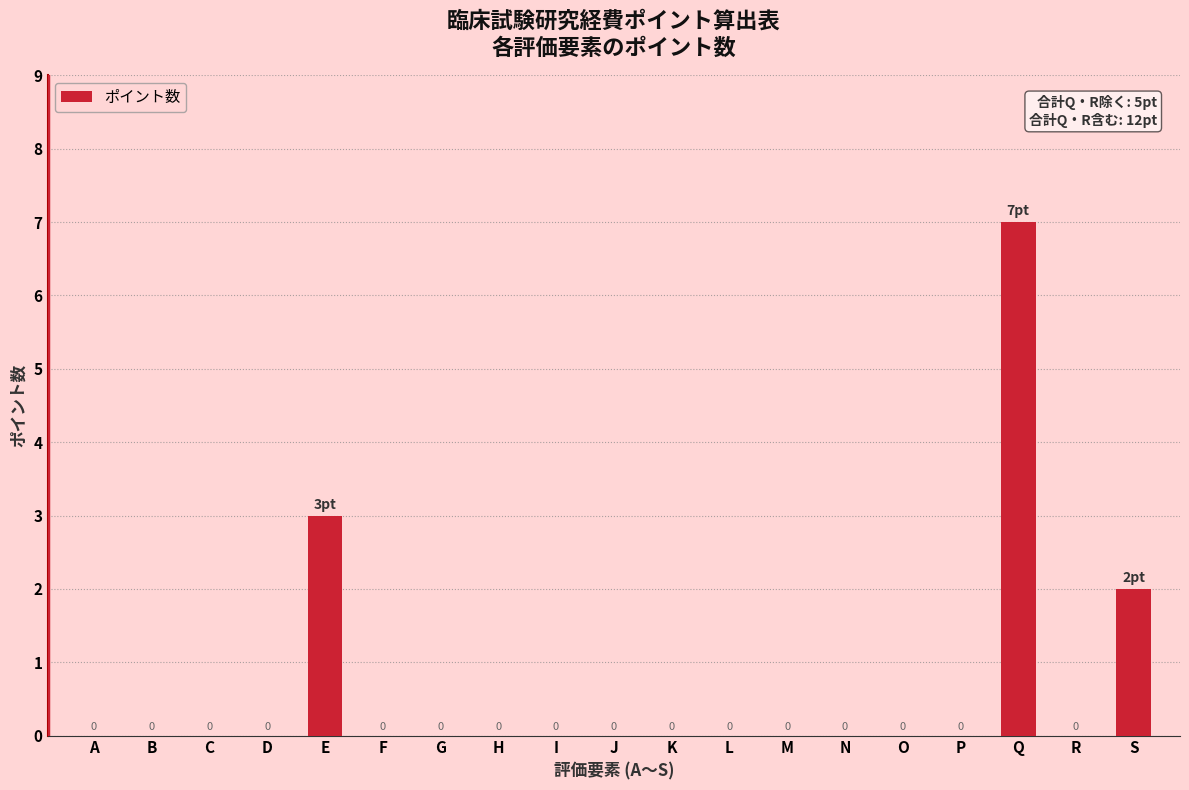

Reading left to right, transcribe all the data shown in this chart.

0	0	0	0	3	0	0	0	0	0	0	0	0	0	0	0	7	0	2